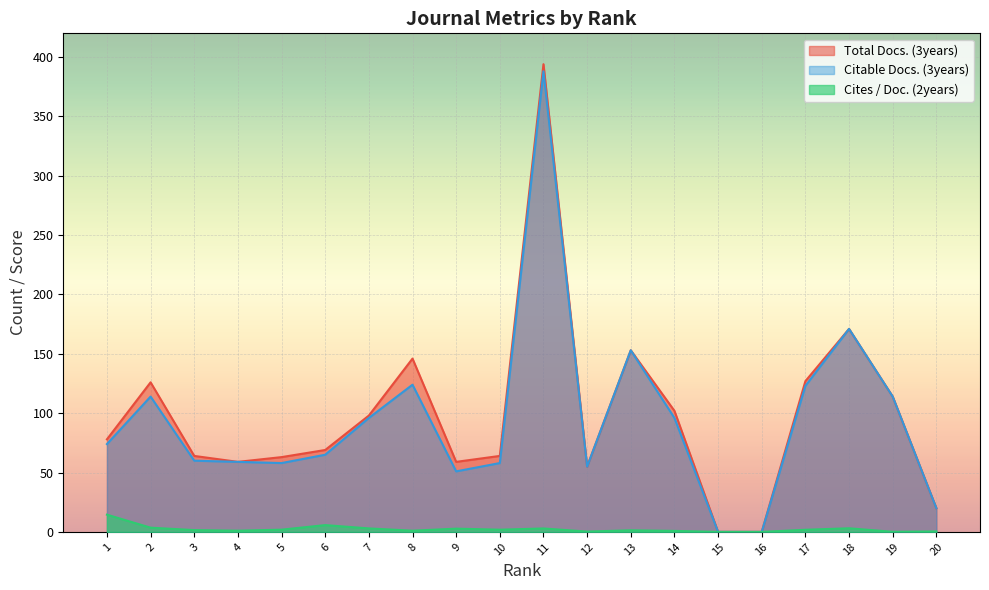

True or false: Citable Docs. (3years) has more than 0 points higher than both neighbors.

True